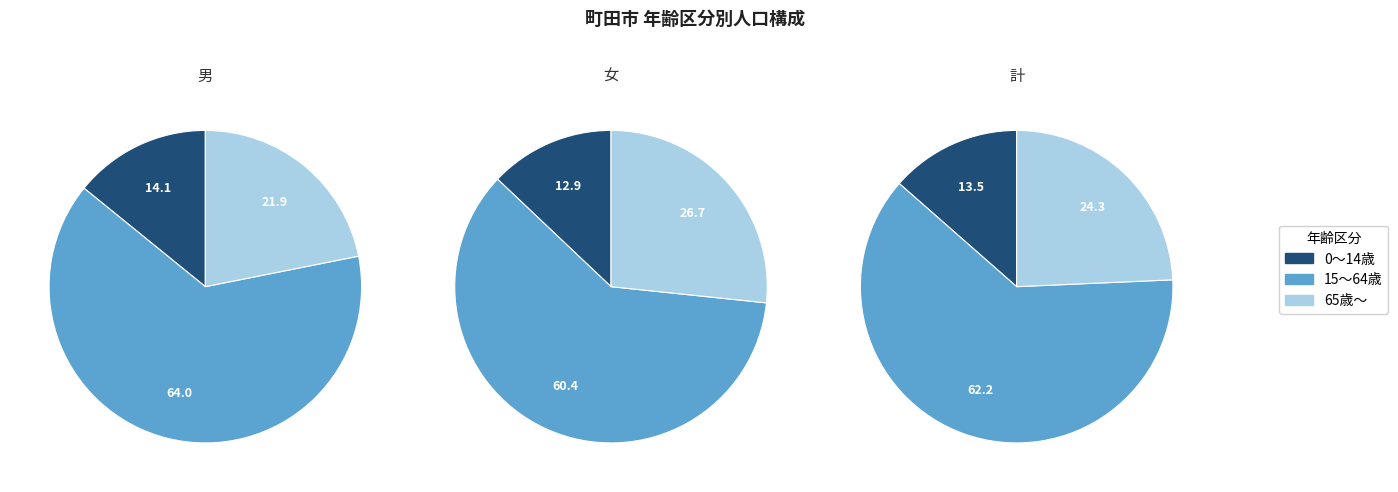

True or false: 計 accounts for 61% of the total.

False